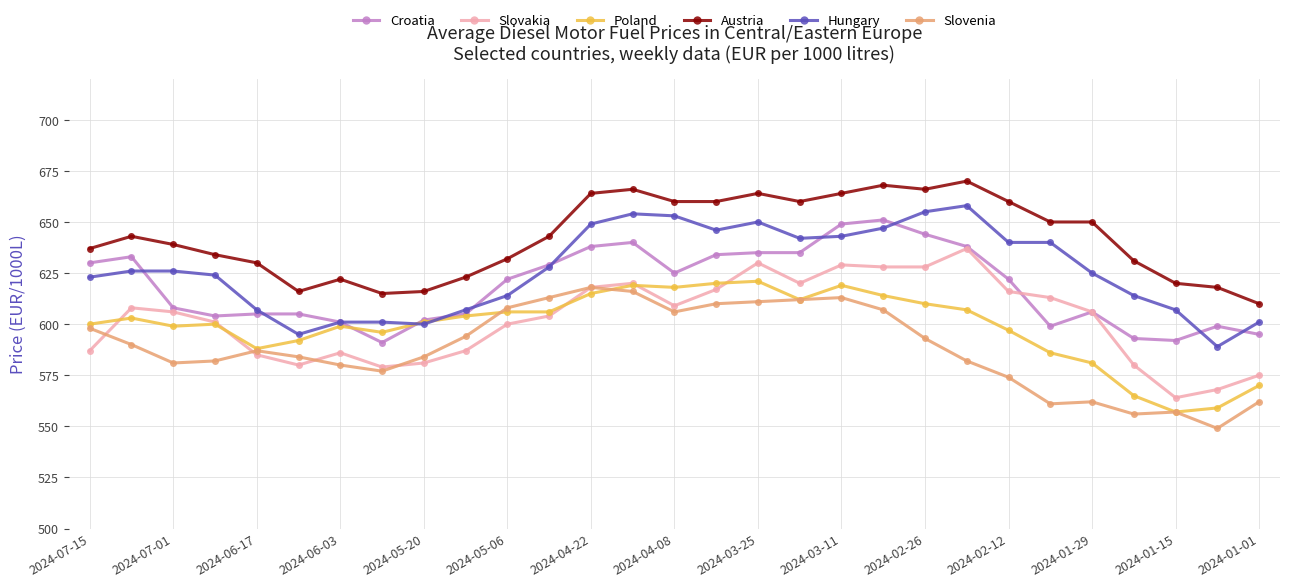

True or false: Slovenia has more than 0 points higher than both neighbors.

True